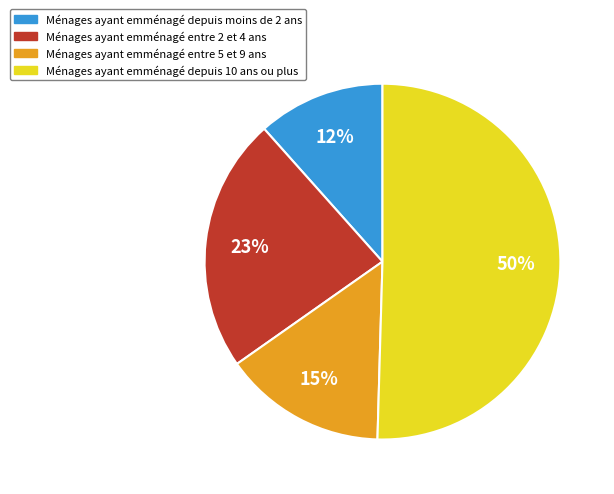

To the nearest percent, what is the average slice percentage?

25%